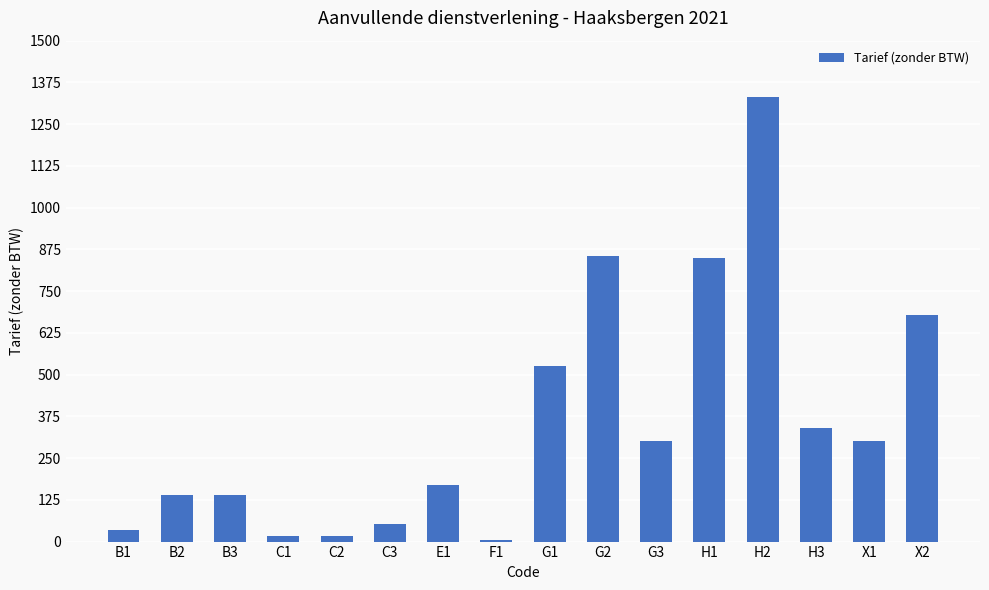

What is the value of the 2nd bar from the left?

140.0